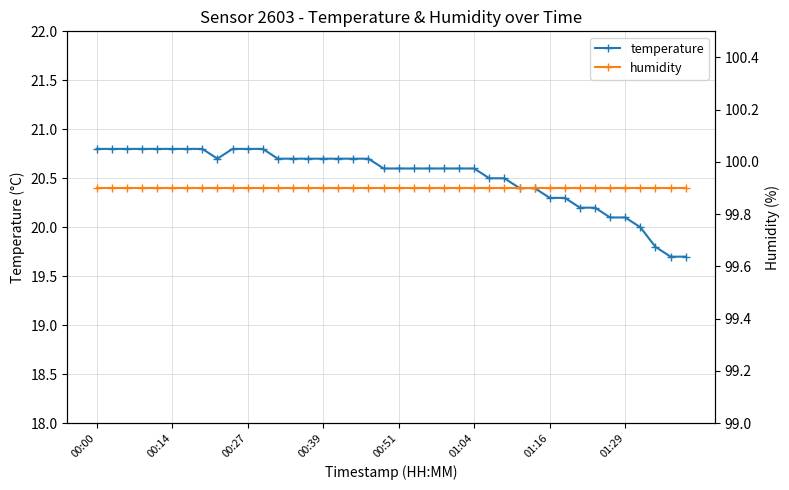

What is the minimum value for temperature?

19.7